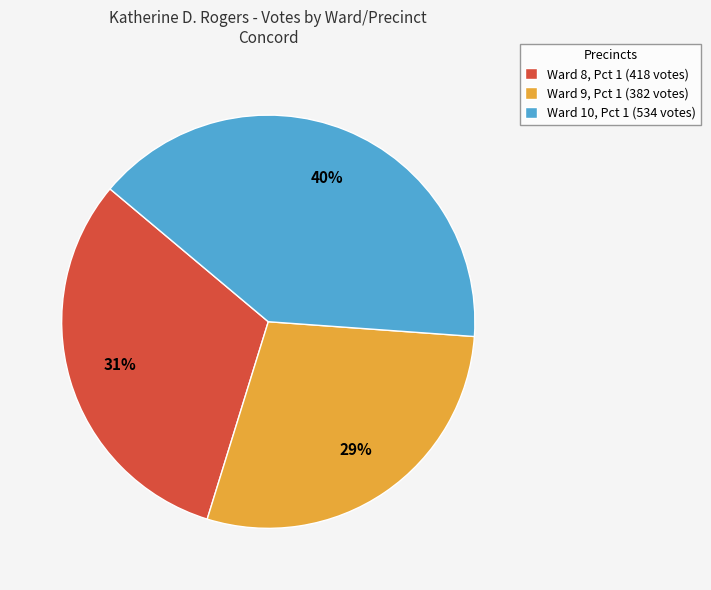

Is the sum of Ward 10, Pct 1 and Ward 9, Pct 1 greater than half?

Yes